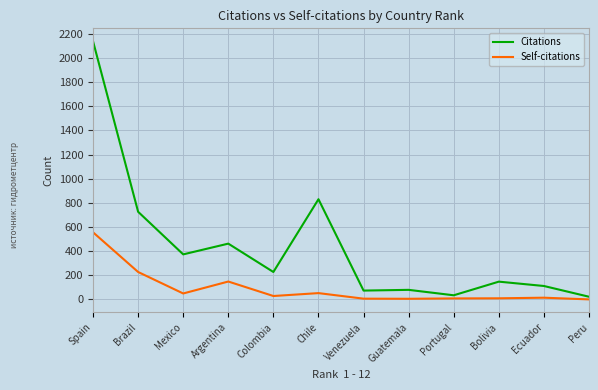

How many lines are shown in the chart?

2